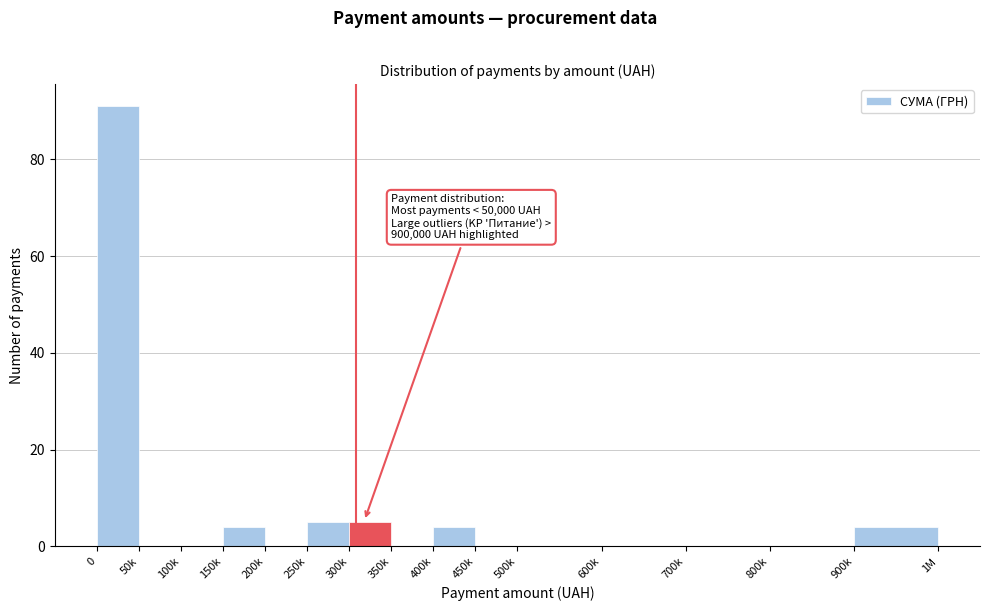

Reading left to right, what are all the values shown in this chart?

0=91	50k=0	100k=0	150k=4	200k=0	250k=5	300k=5	350k=0	400k=4	450k=0	500k=0	600k=0	700k=0	800k=0	900k=4